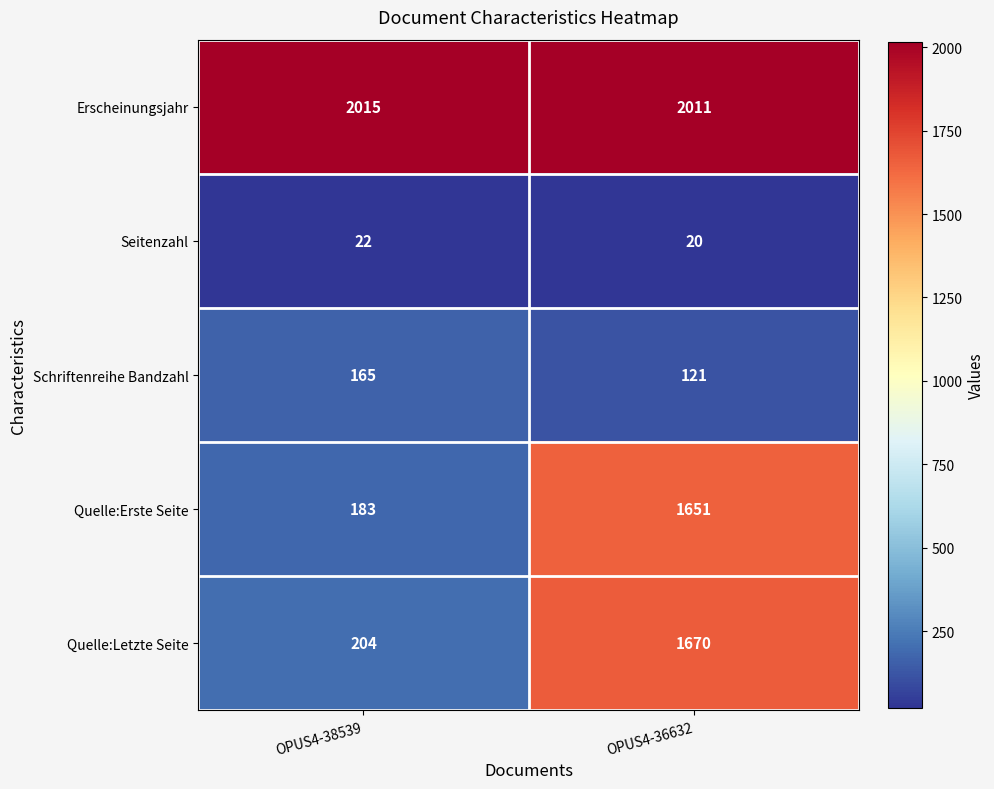

What is the approximate value of Quelle:Letzte Seite at OPUS4-36632?

1670